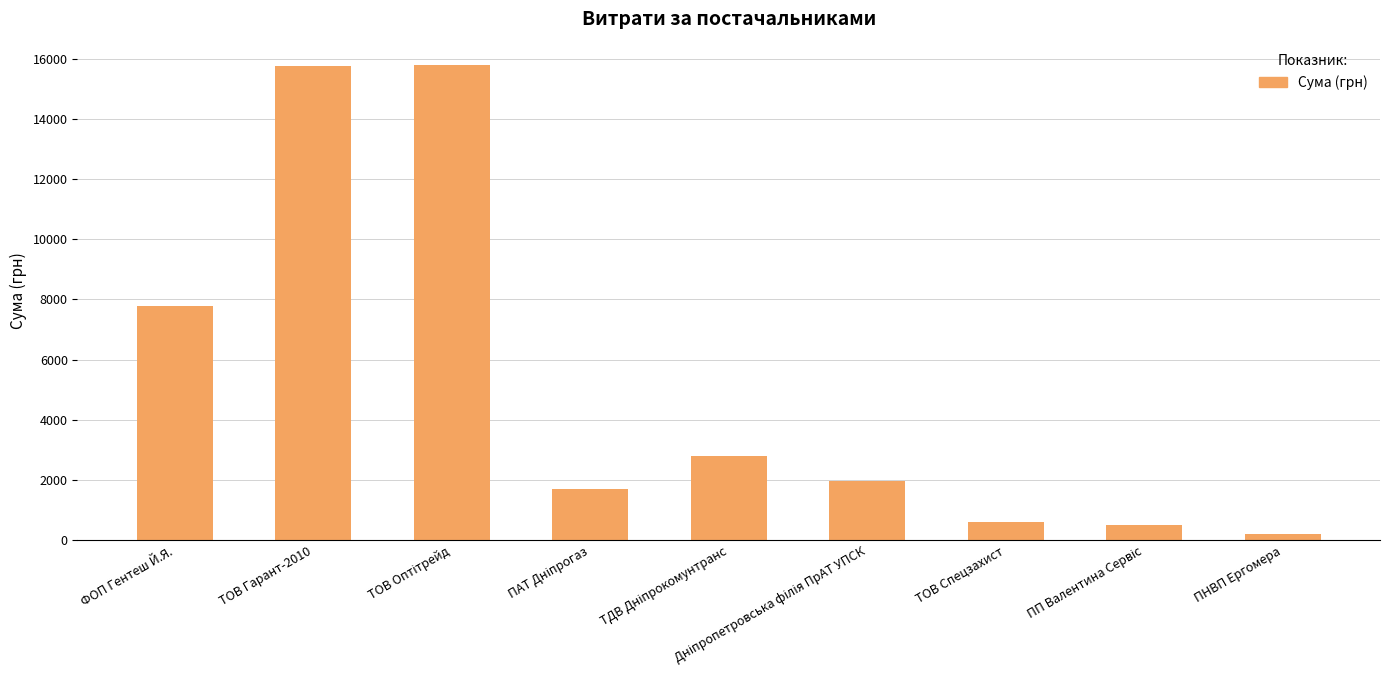

How many values exceed 1958?

5